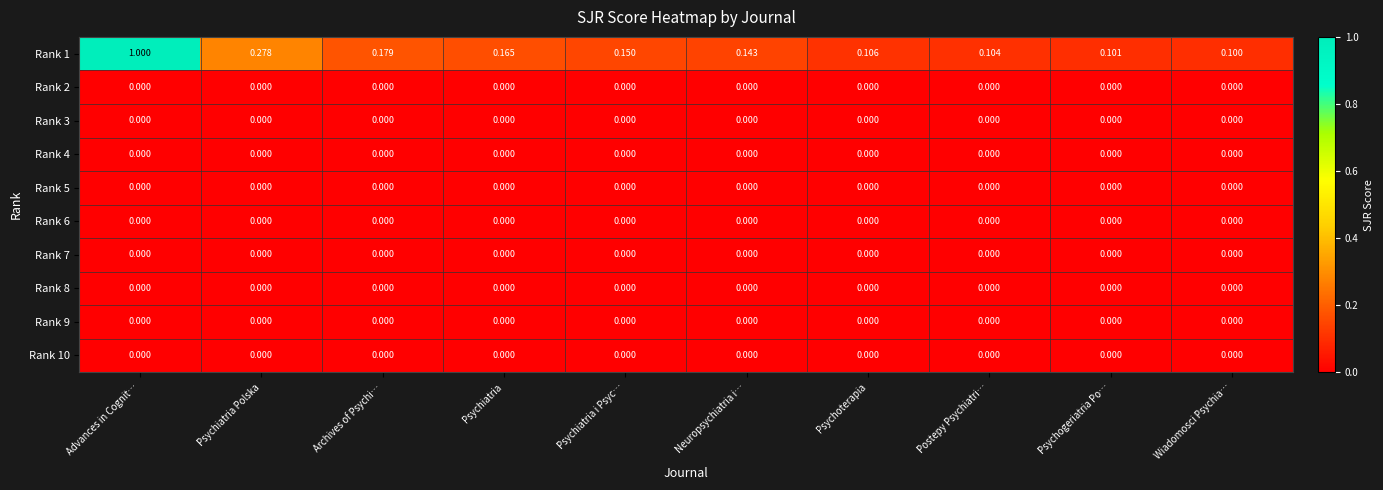

At which category does the chart reach its peak across all series?

Advances in Cognit…